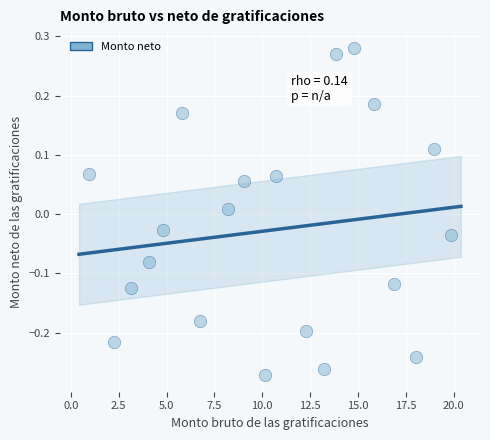

What is the range of Y values (max minus min)?

0.6